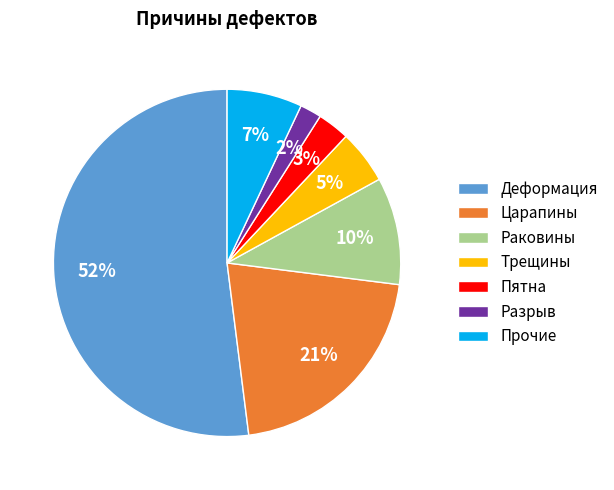

Between Раковины and Пятна, which is larger?

Раковины